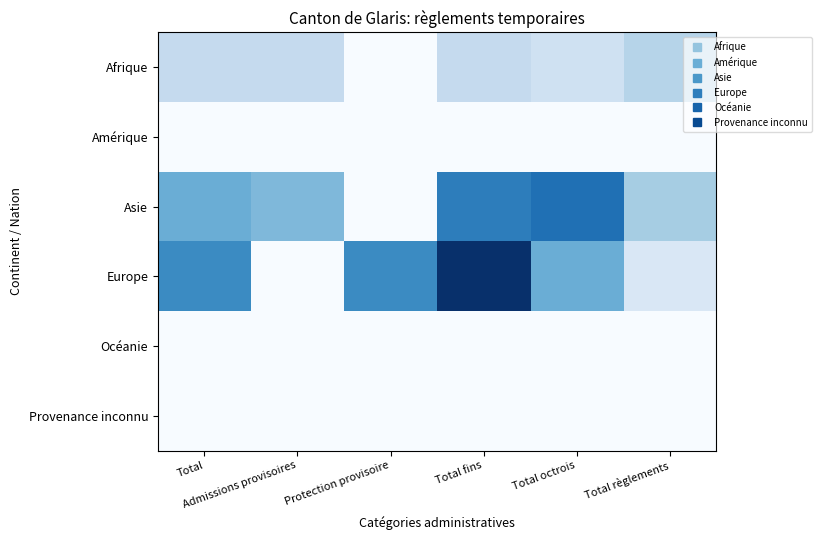

Between Total and Protection provisoire, which series saw the biggest shift?

Asie